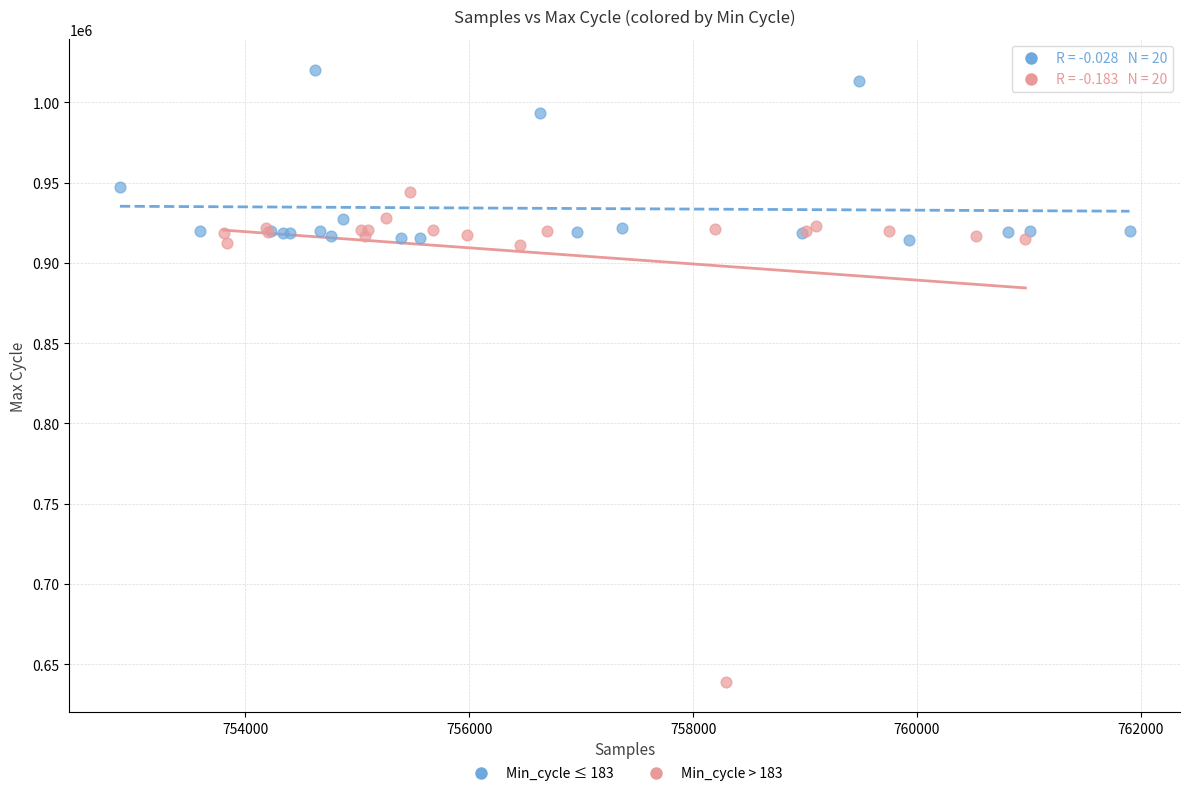

What are all the series names shown in the legend?

Min_cycle ≤ 183, Min_cycle > 183